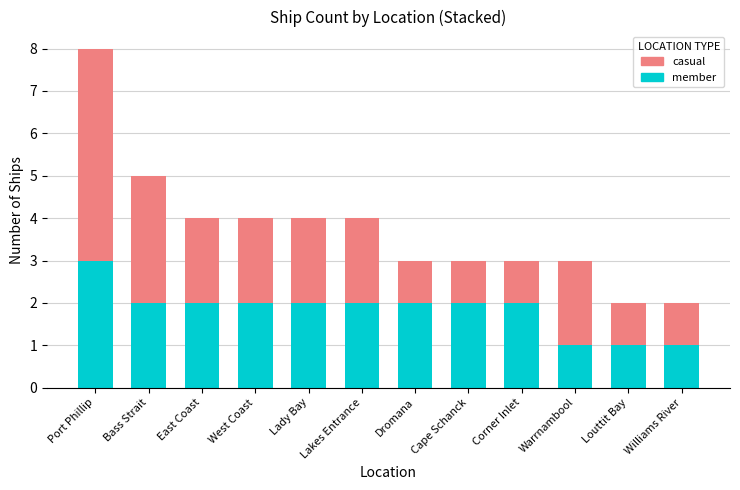

True or false: member has a value of 3 at East Coast.

False